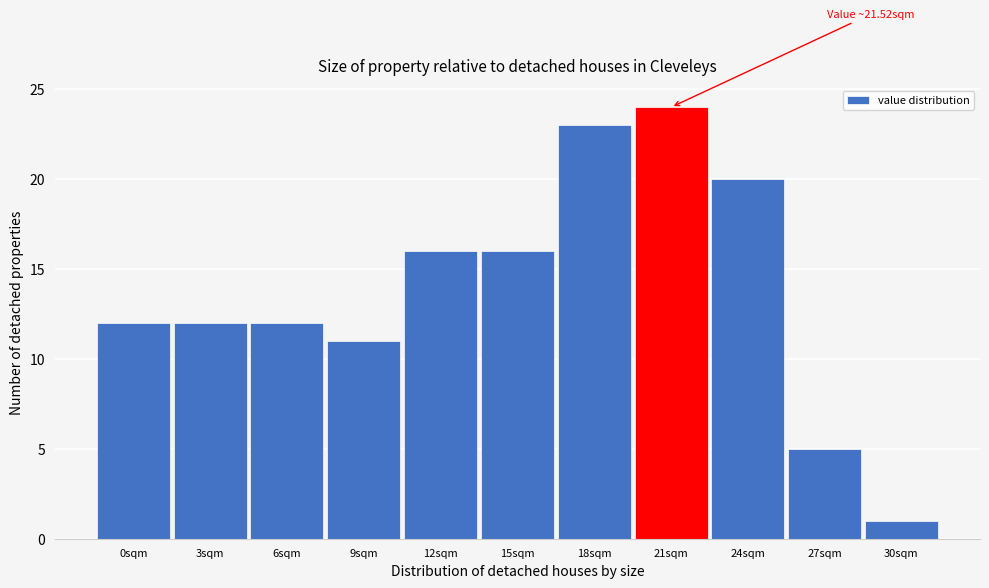

Reading right to left, extract all data points from this chart.

1	5	20	24	23	16	16	11	12	12	12